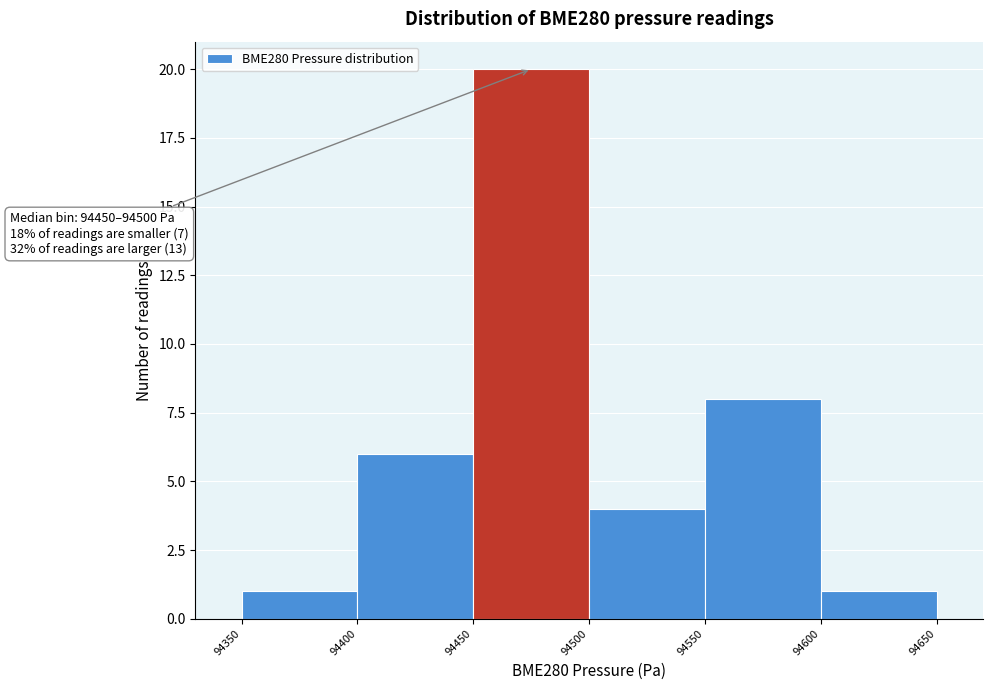

Over which range of the x-axis is the bar tallest?

94450 to 94500